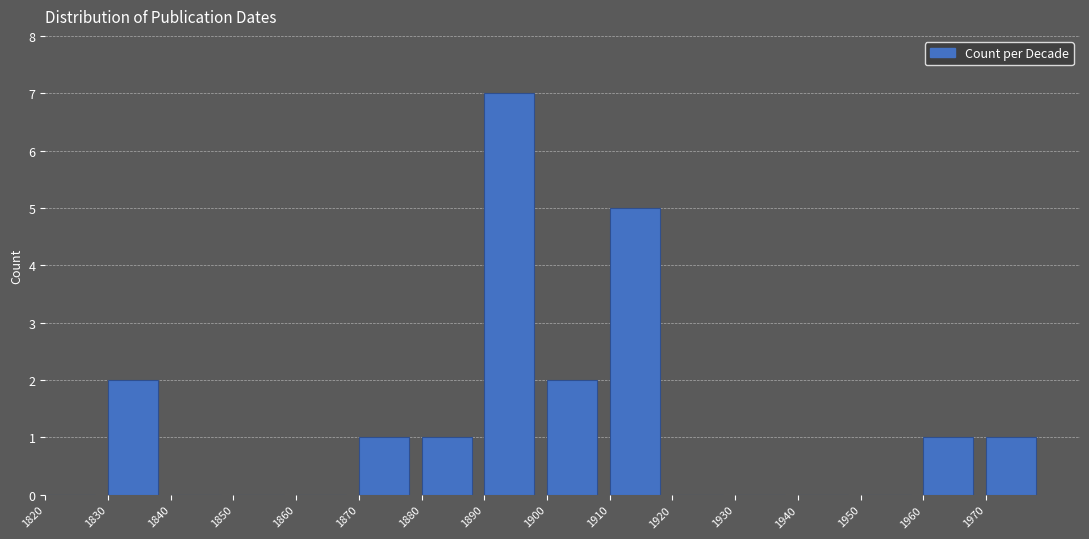

Reading right to left, what are all the values shown in this chart?

1970=1	1960=1	1950=0	1940=0	1930=0	1920=0	1910=5	1900=2	1890=7	1880=1	1870=1	1860=0	1850=0	1840=0	1830=2	1820=0